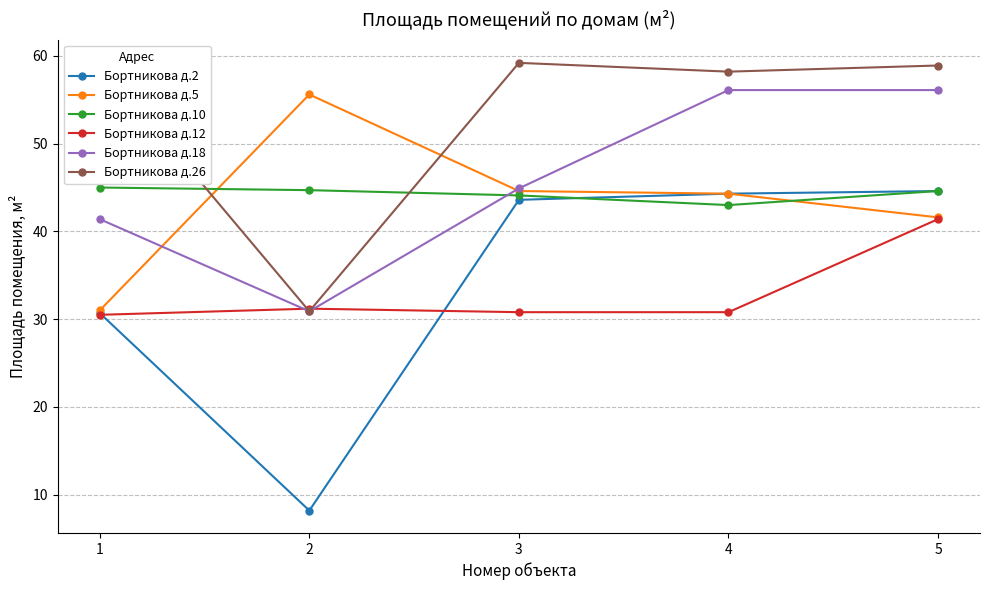

Which series has the widest spread of values?

Бортникова д.2